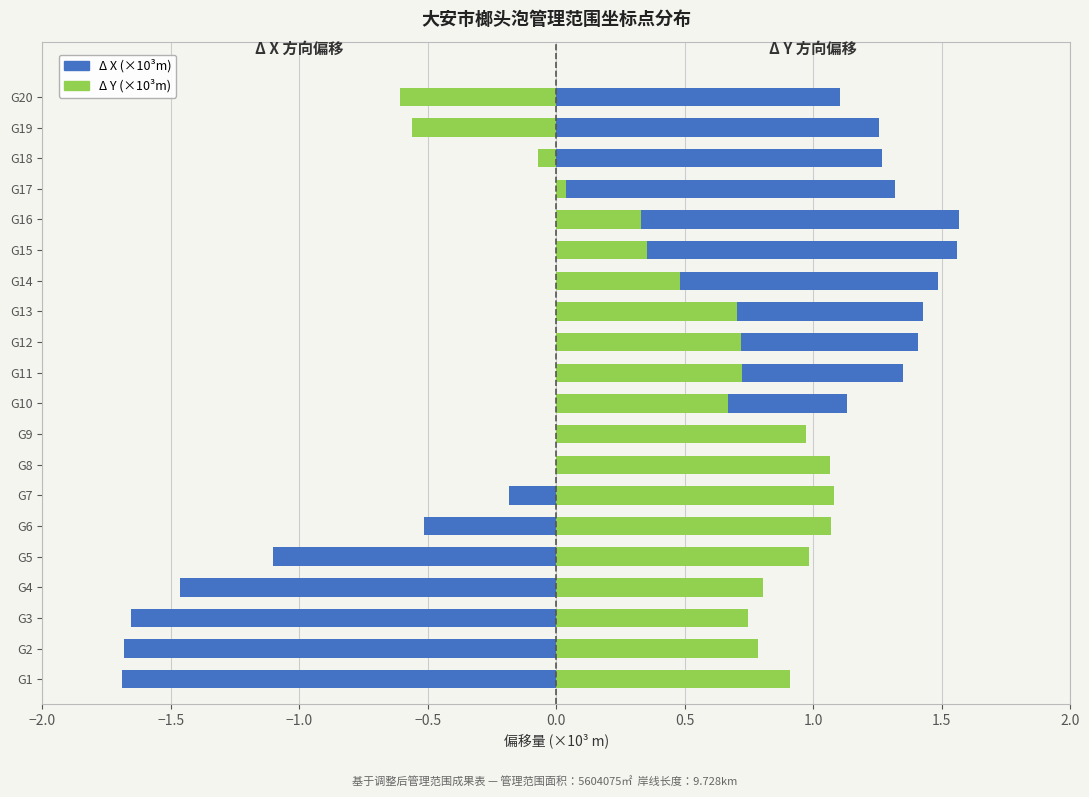

Which series changed the most between G9 and G19?

Δ Y (×10³m)